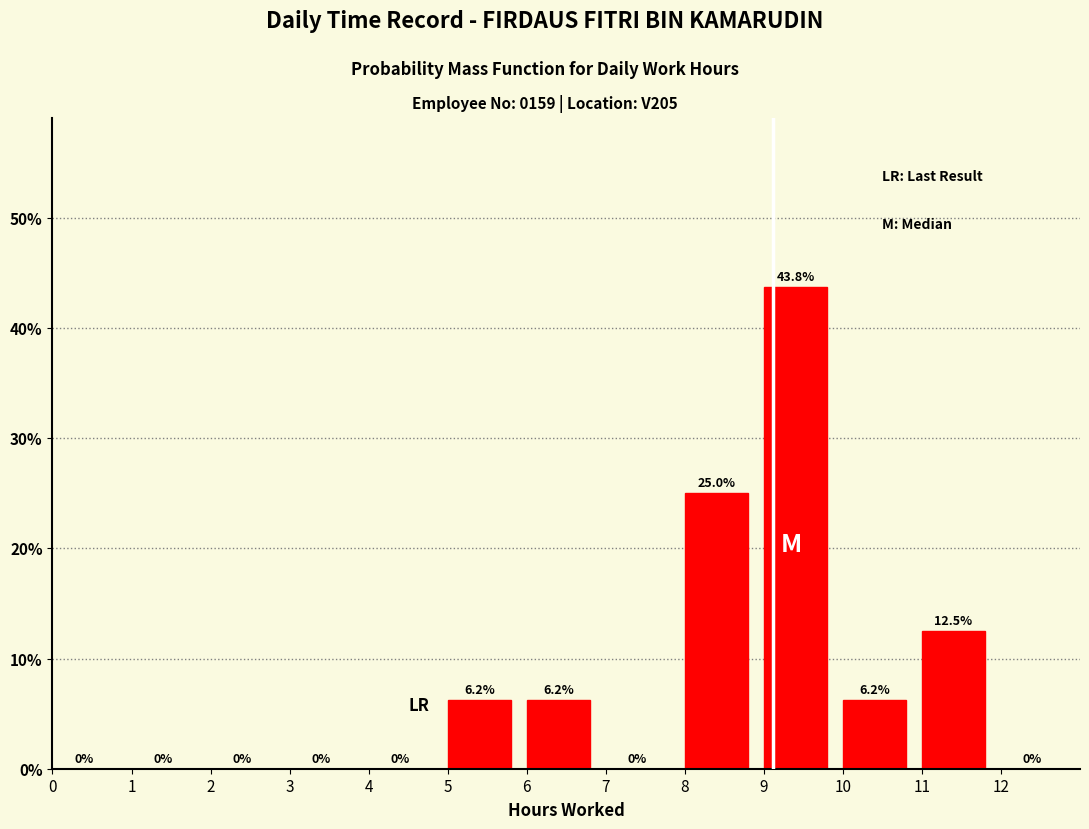

How tall is the bar that spans 9 to 10 on the x-axis?

43.8